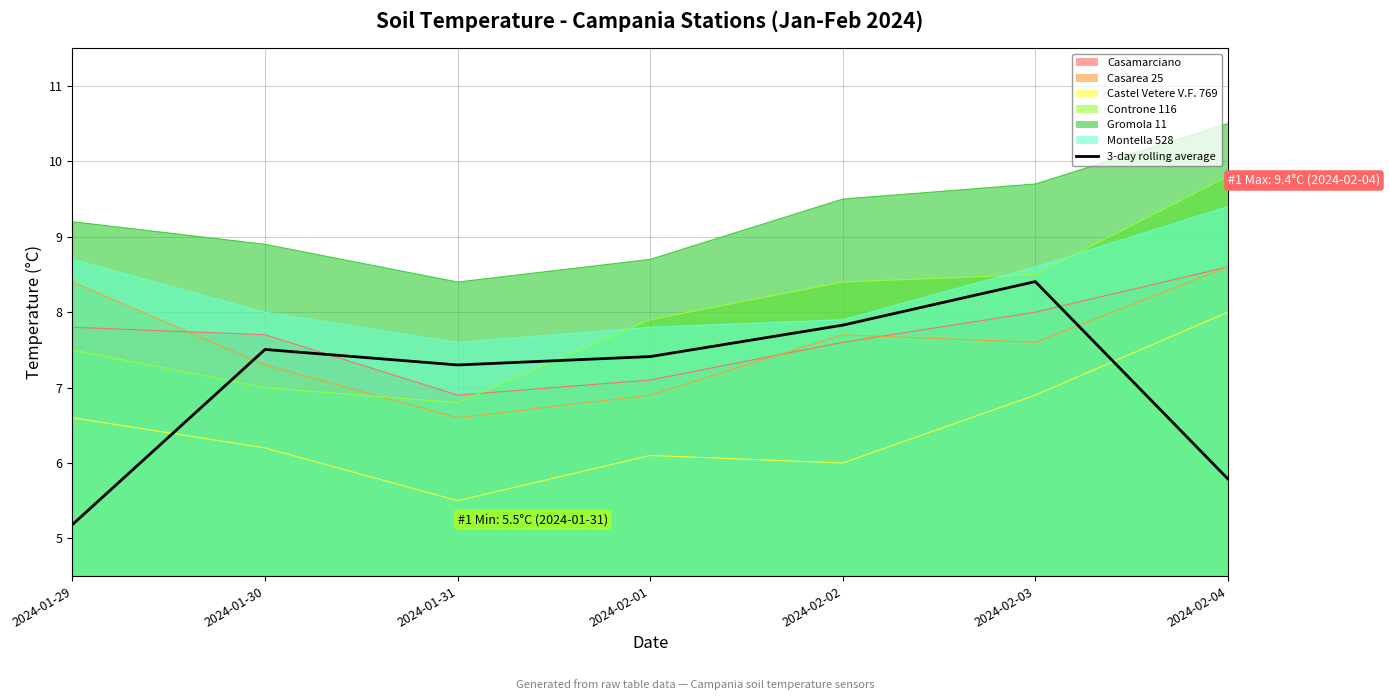

At which category does the chart reach its minimum across all series?

2024-01-29